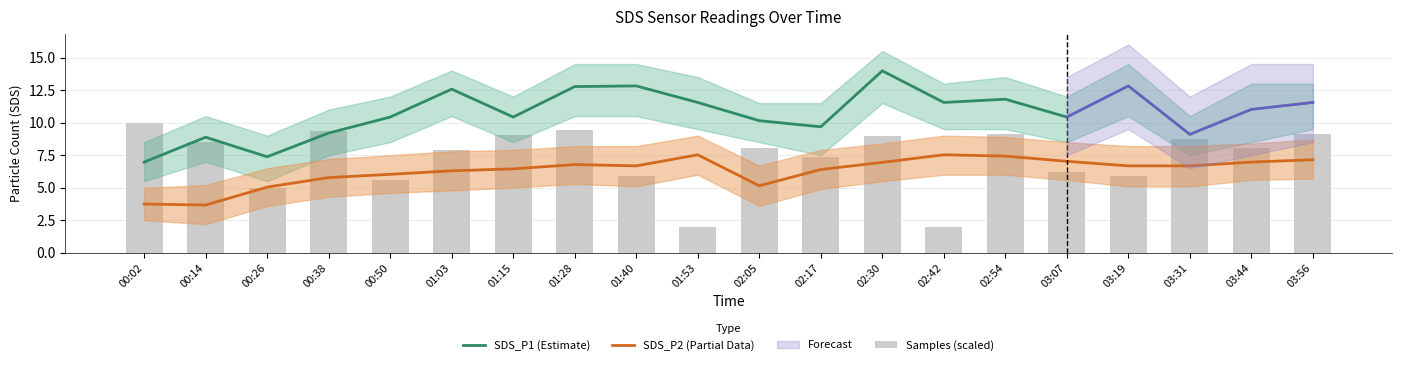

The value of SDS_P2 (Partial Data) at 02:42 is 11.3. True or false?

False